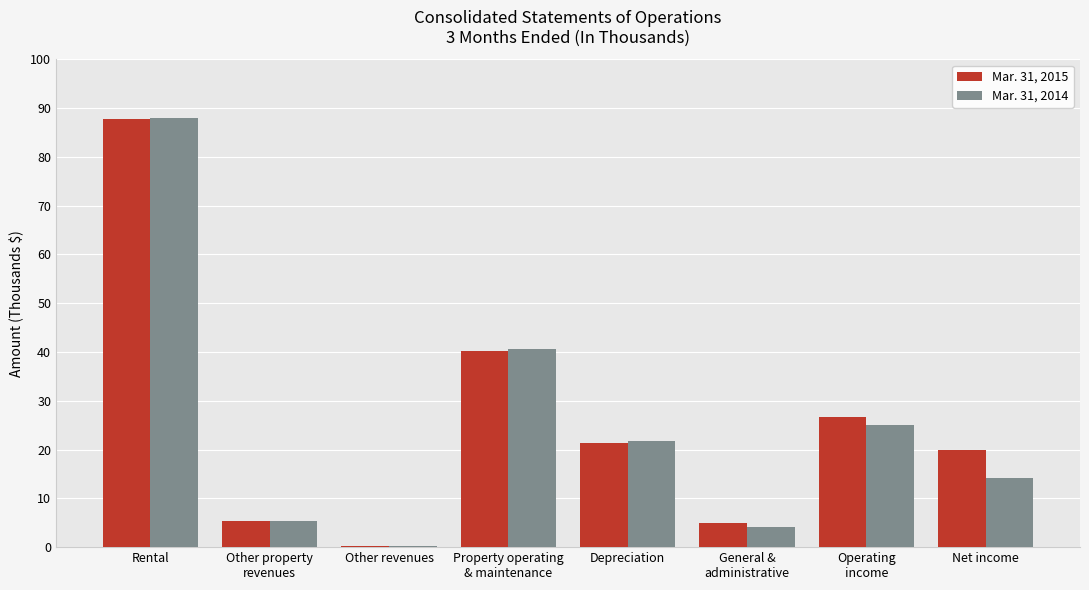

What are all the series names shown in the legend?

Mar. 31, 2015, Mar. 31, 2014